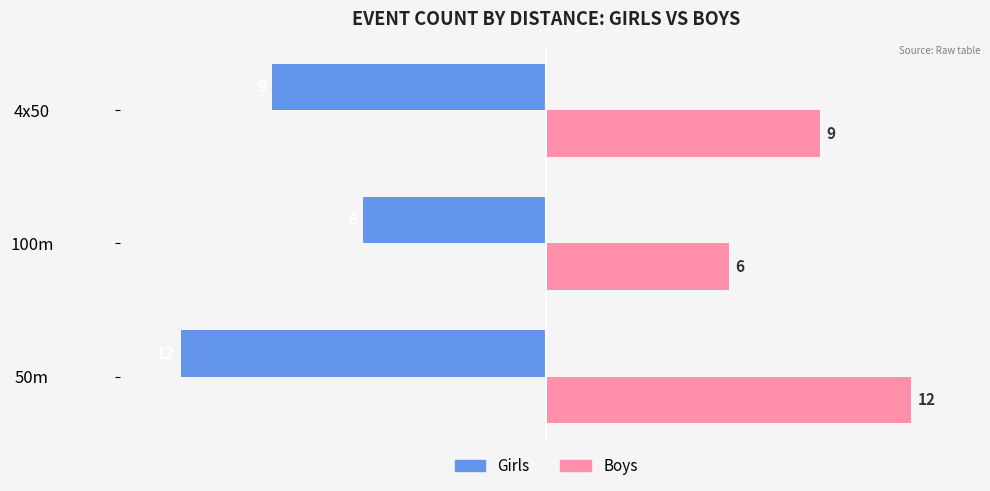

True or false: Girls has a value of -12 at 4x50.

False